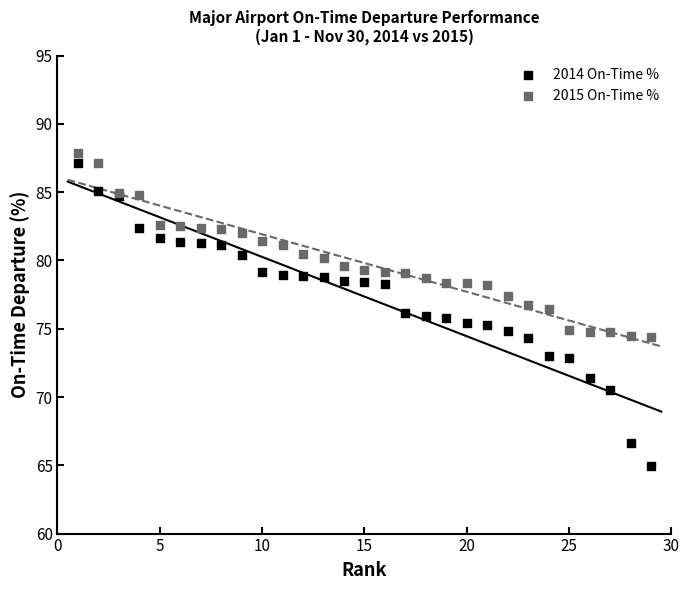

Which series contains the highest Y value?

2015 On-Time %